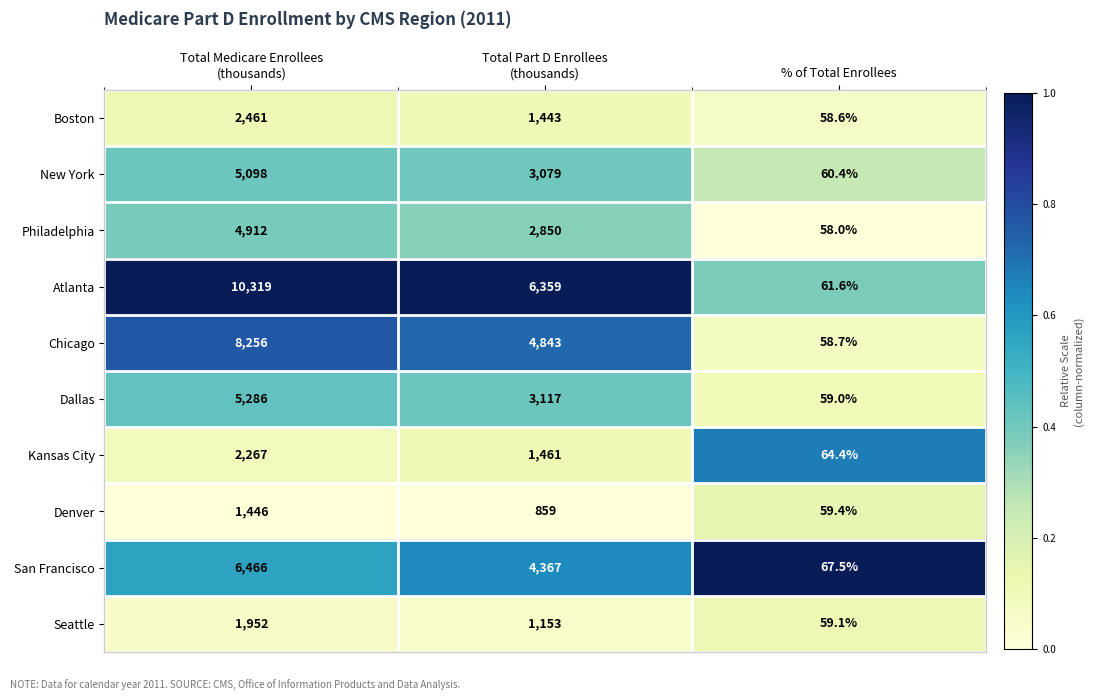

Rank the series by their maximum value, from highest to lowest.

Atlanta, Chicago, San Francisco, Dallas, New York, Philadelphia, Boston, Kansas City, Seattle, Denver